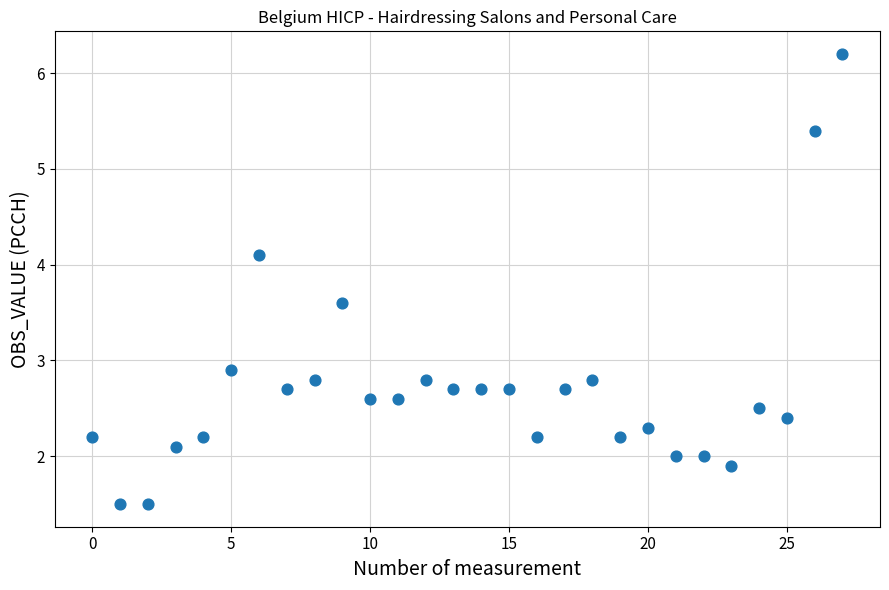

What Y value in the scatter plot is closest to 3?

2.9